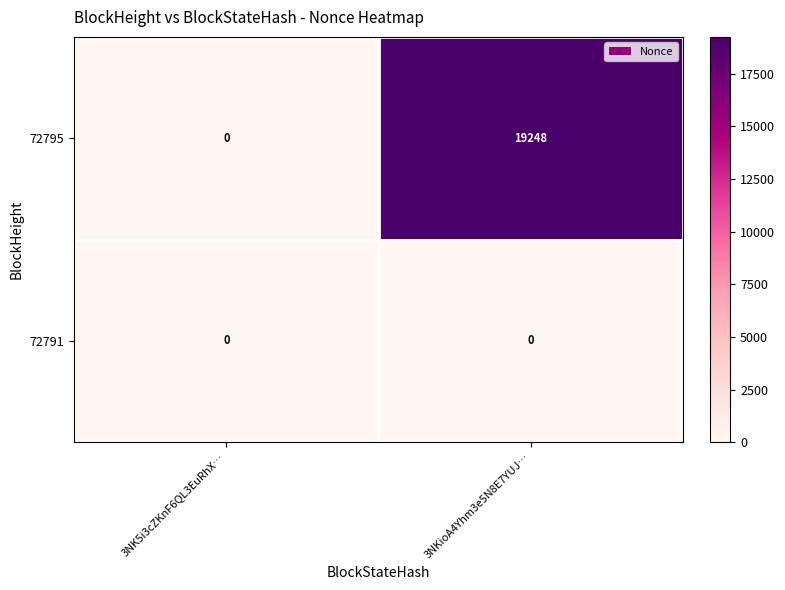

At which label does 72795 reach its peak?

3NKioA4Yhm3e5N8E7YUJ…